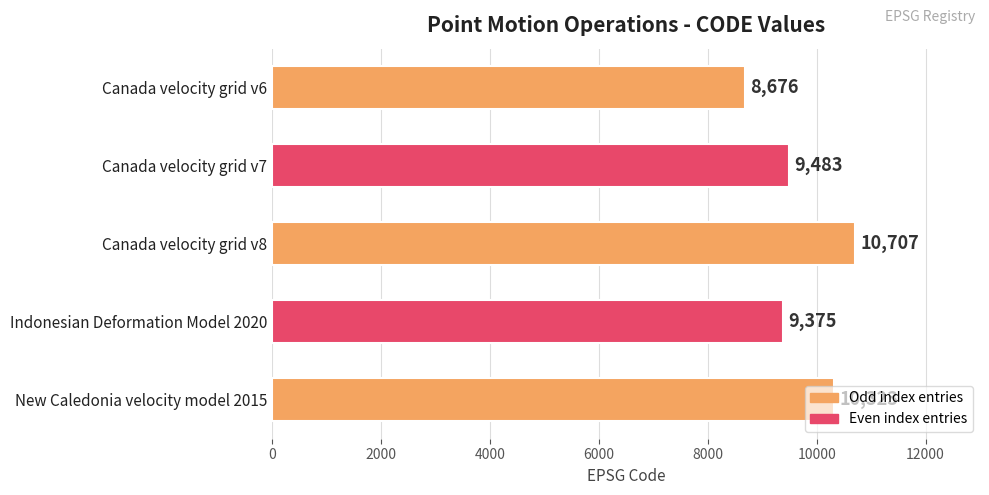

True or false: the data shows 4034 at Canada velocity grid v6.

False